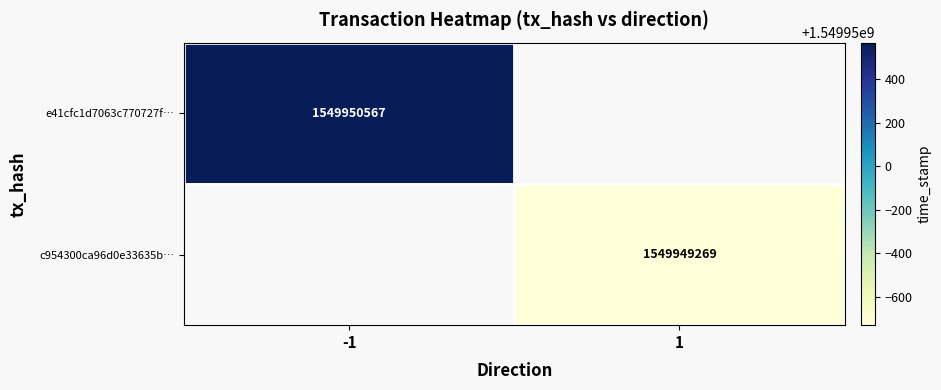

Which series has the largest total across all categories?

e41cfc1d7063c770727f343be2d3a68c6a414c3